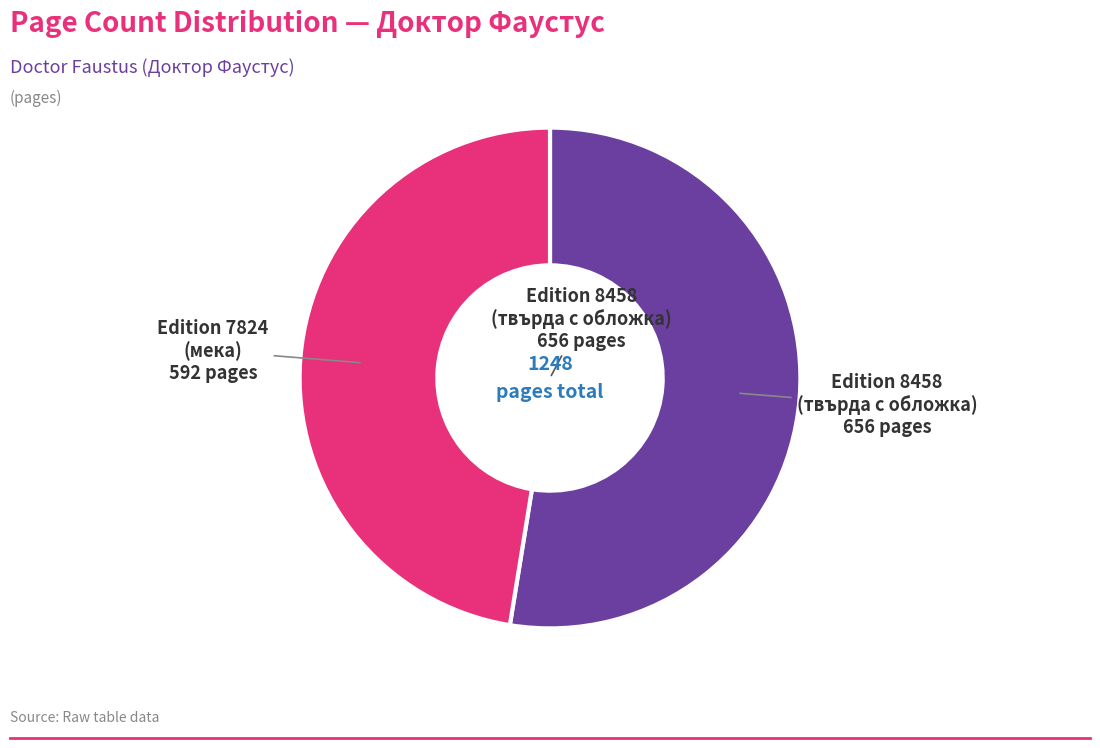

Is there any slice that represents more than half of the pie?

Yes